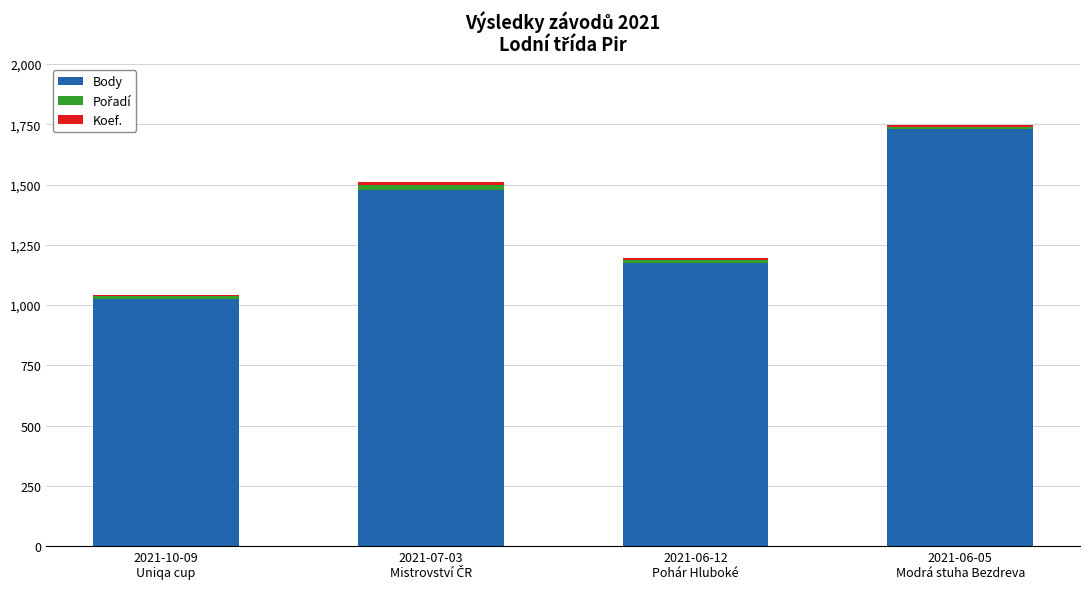

What is the difference between the maximum and second lowest values in the Body series?

554